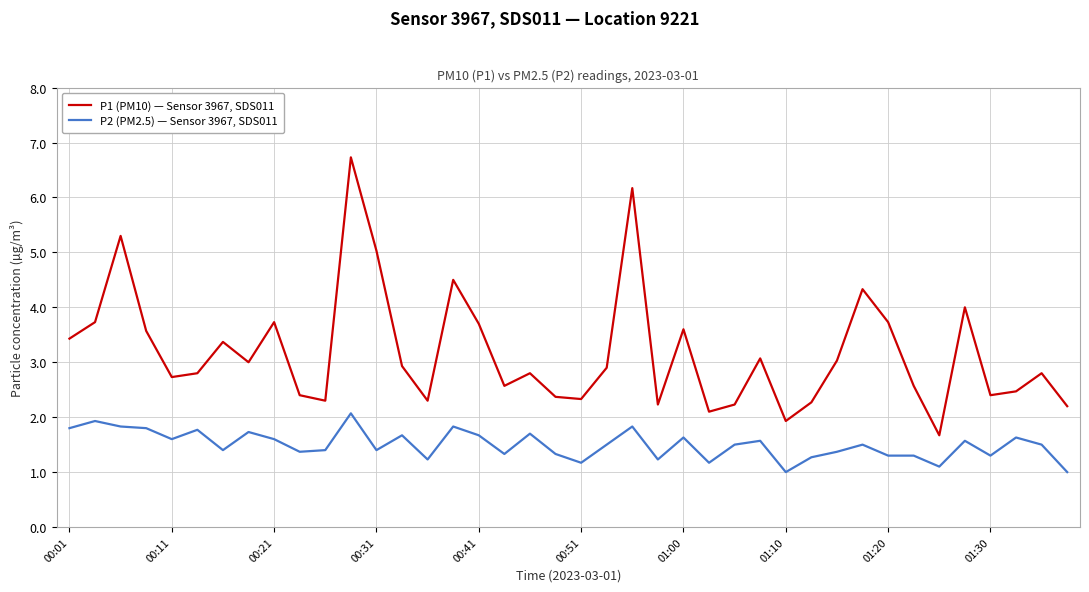

True or false: P2 (PM2.5) — Sensor 3967, SDS011 and P1 (PM10) — Sensor 3967, SDS011 cross at least once.

False